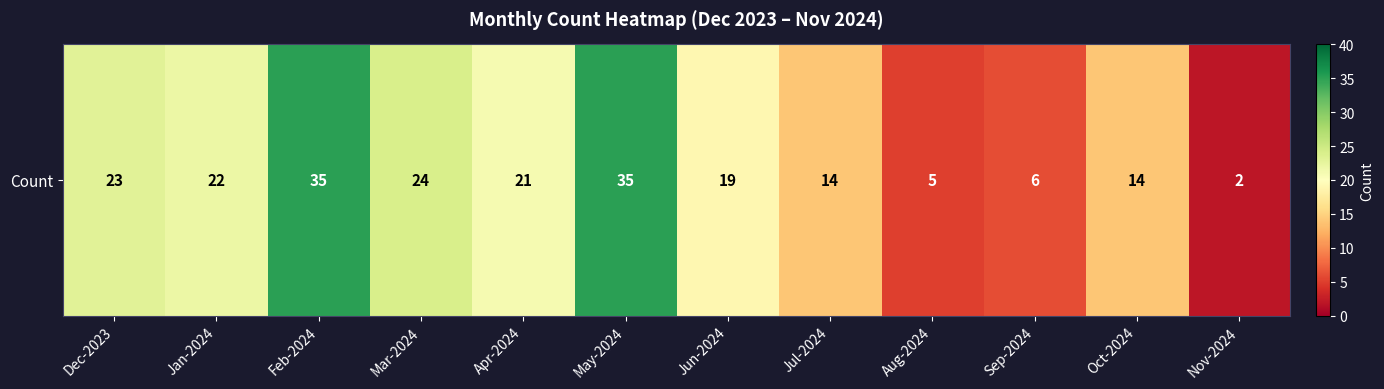

Which category has the highest value across all series?

Feb-2024